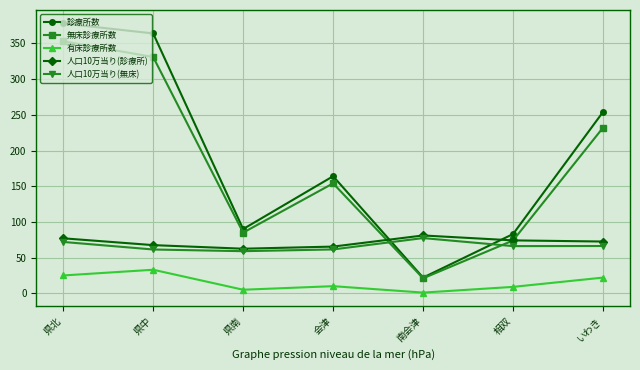

What position from the right is いわき?

1